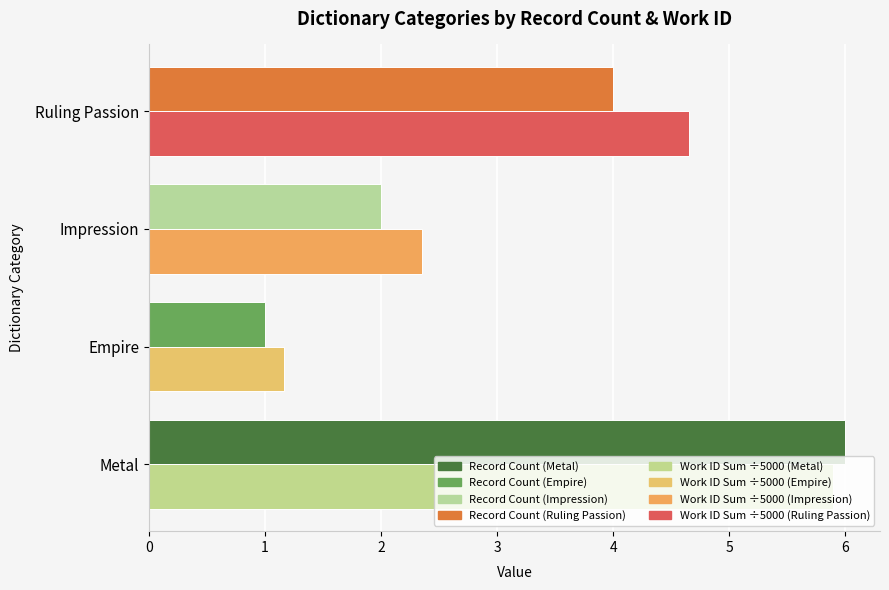

What is the difference between the highest and lowest values at Ruling Passion?

0.7